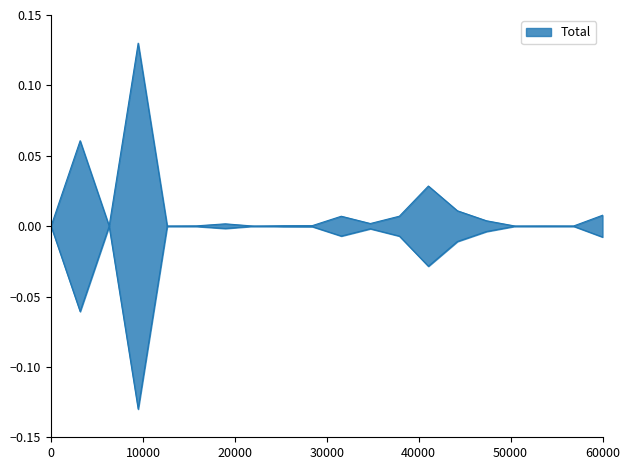

True or false: the data has more than 1 interior local peaks.

True